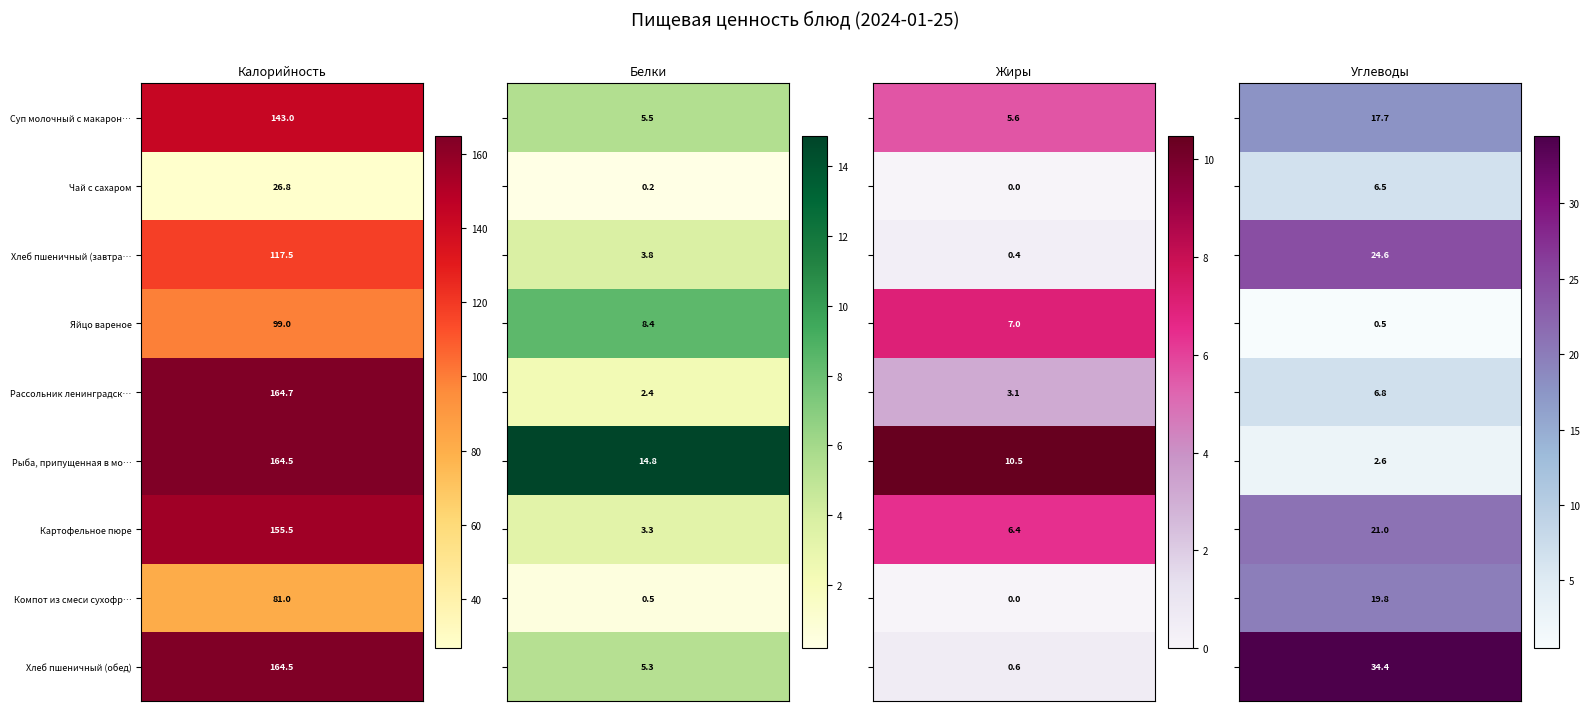

The Хлеб пшеничный (обед) series shows 58.8 at Яйцо вареное. True or false?

False